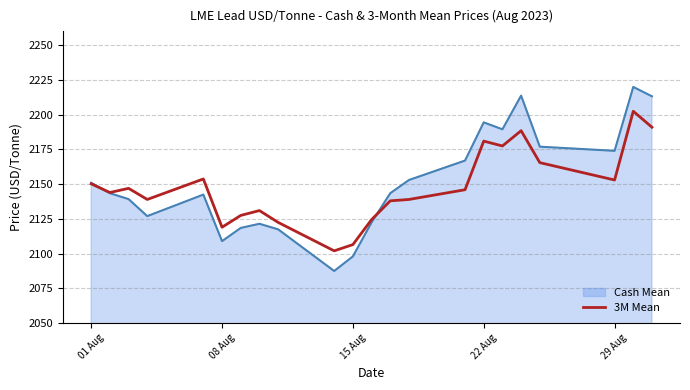

Which series has the widest spread of values?

Cash Mean